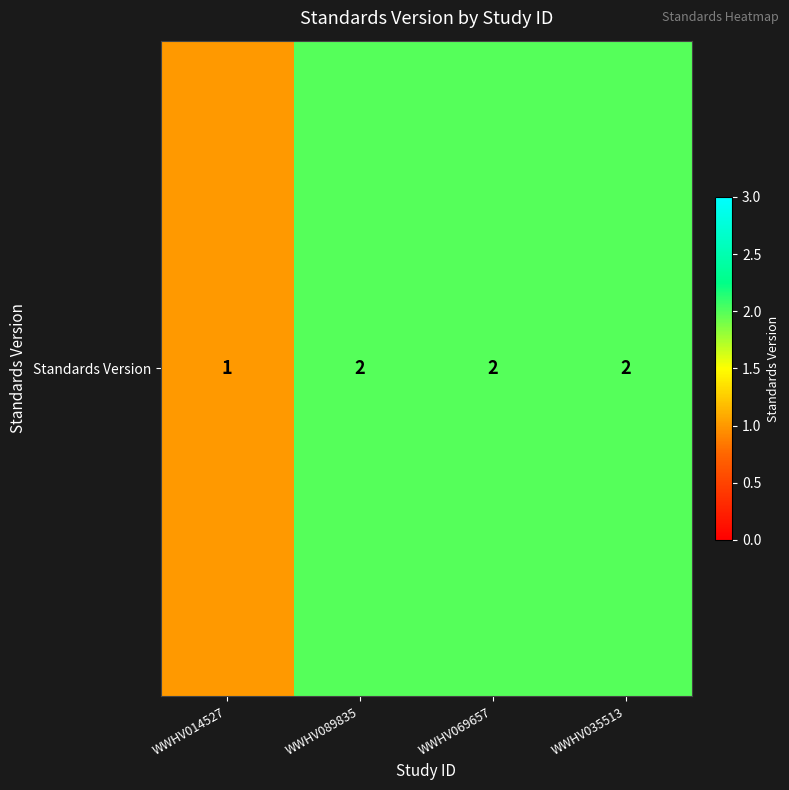

The value at WWHV069657 is 2. True or false?

True